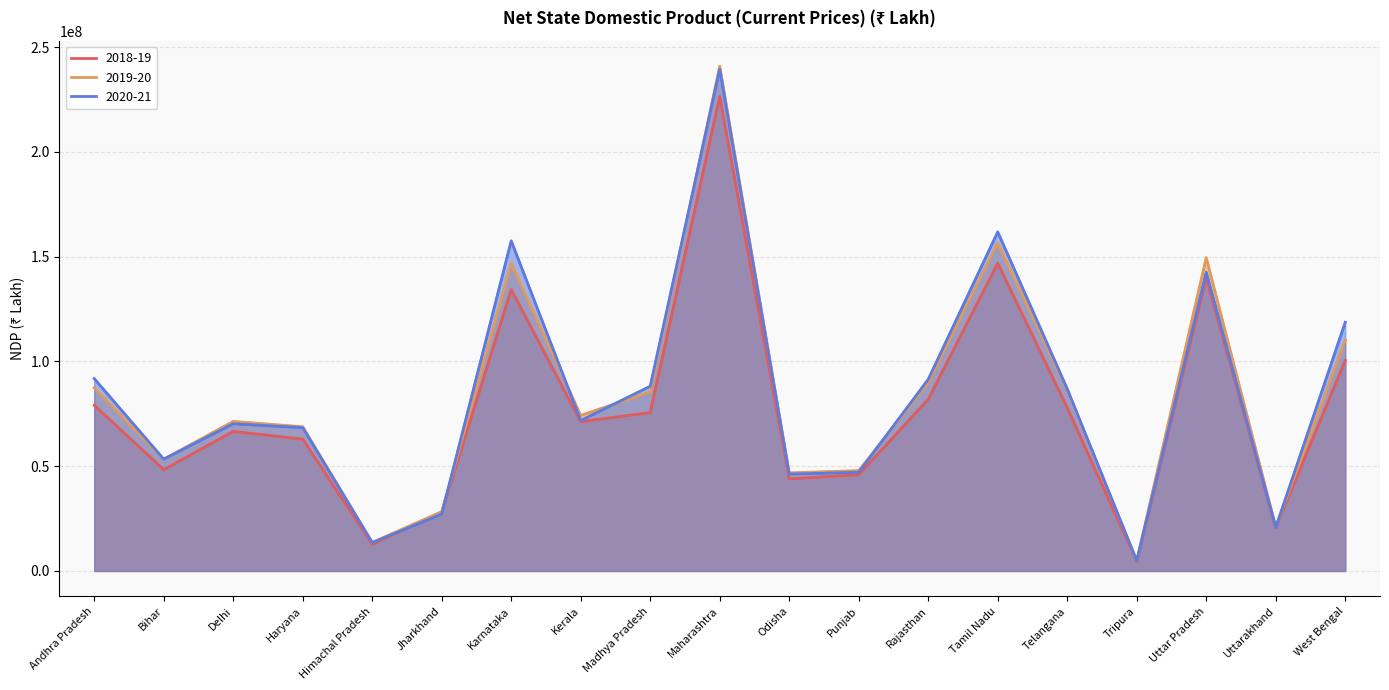

At which category is the sum across all series the highest?

Maharashtra